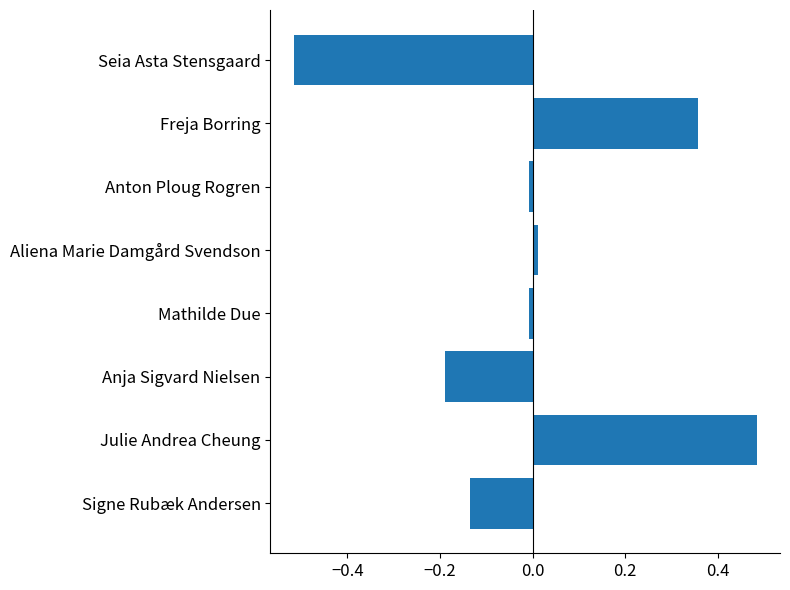

What is the difference between the maximum and minimum values?

1.0